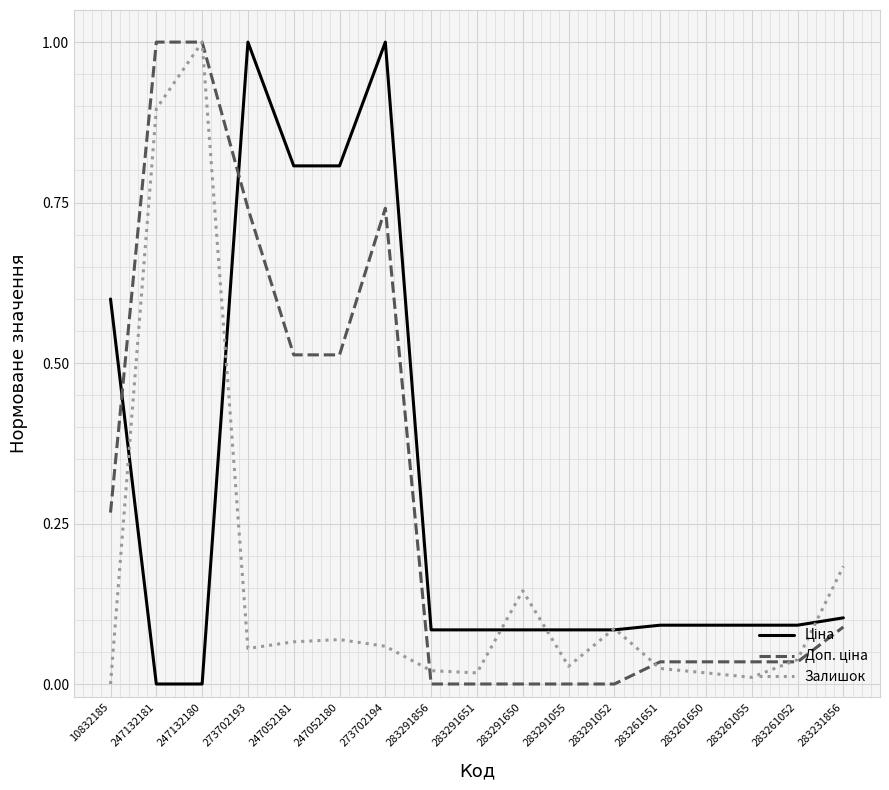

At which category is the sum across all series the highest?

247132180